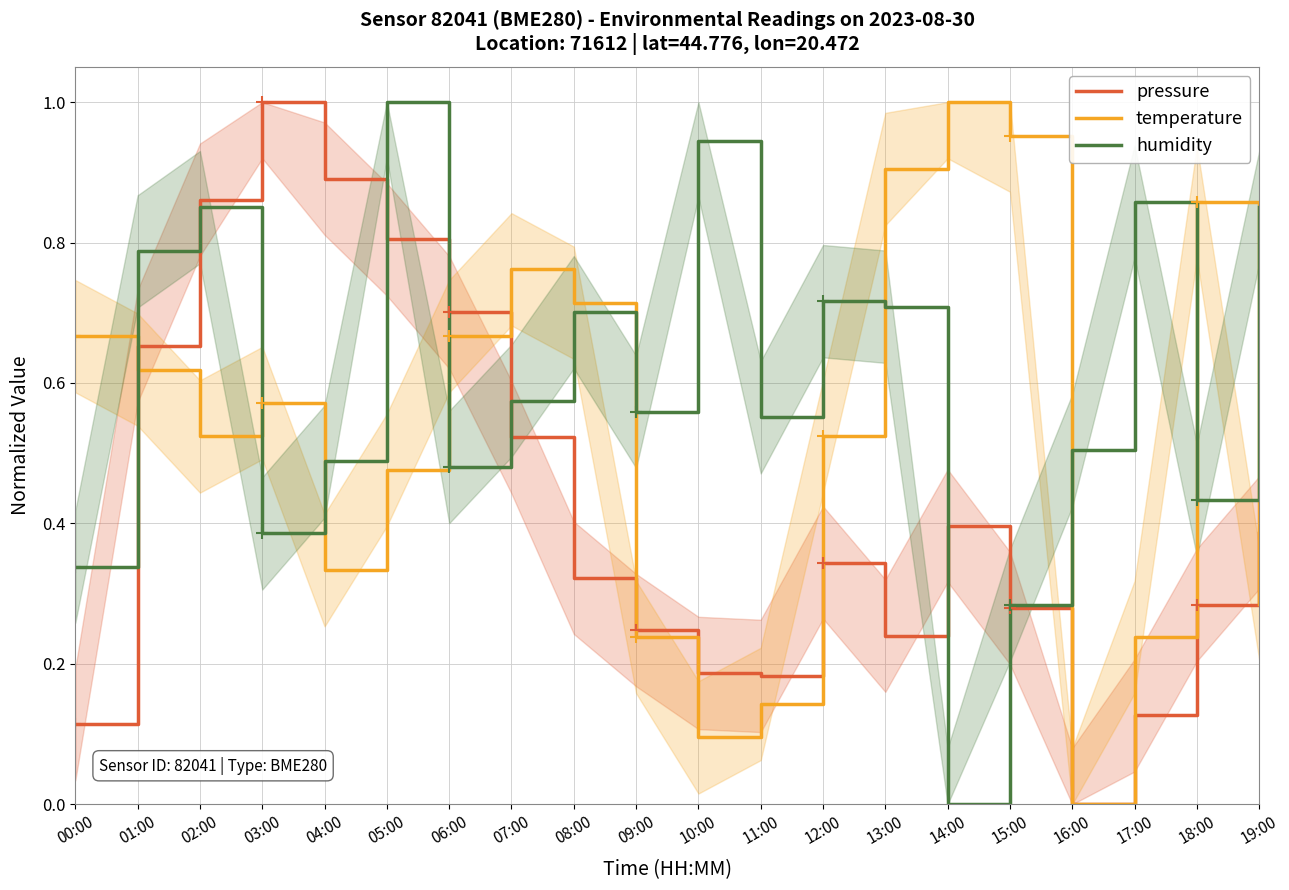

True or false: pressure and humidity cross at least once.

True